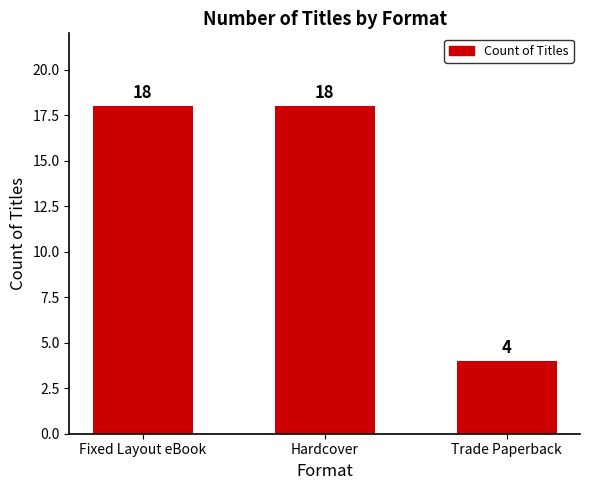

The chart shows a value of 18 at Hardcover. True or false?

True